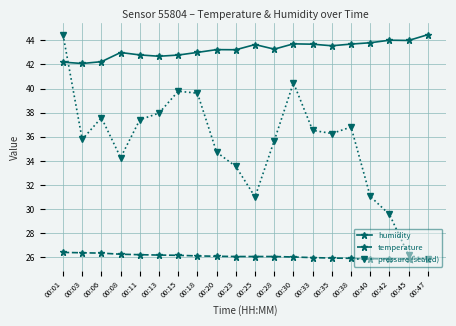

The value of humidity at 00:08 is 43.0. True or false?

True